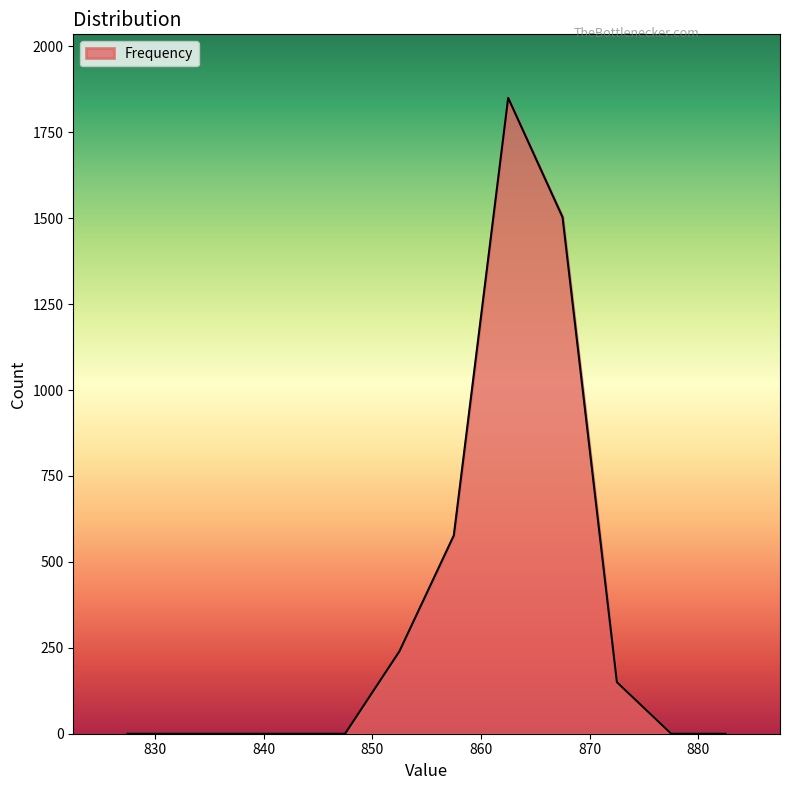

What is the difference between the maximum and minimum values?

1850